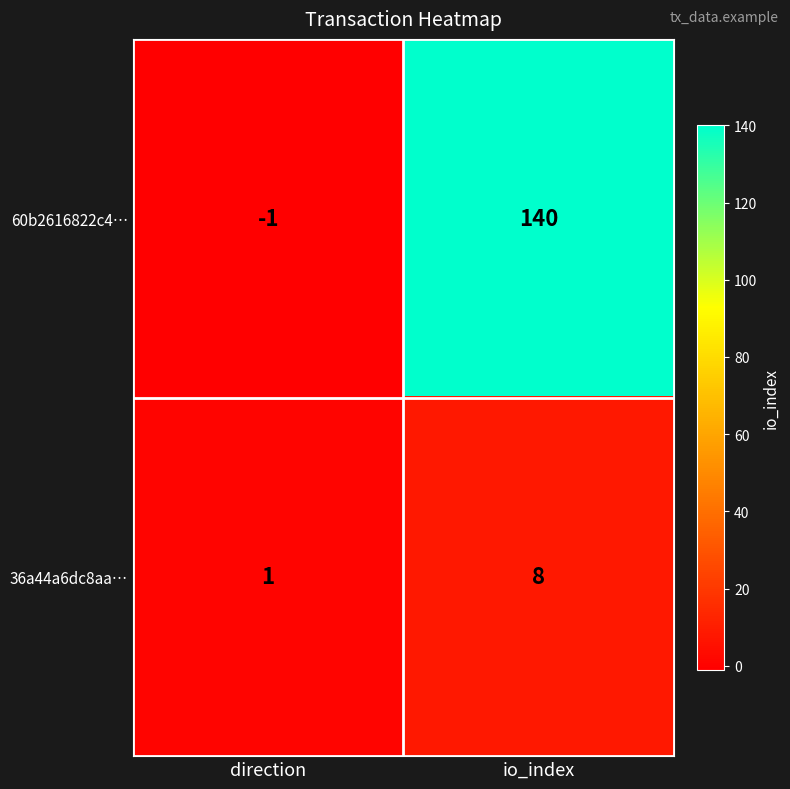

How many positive values does the 60b2616822c4… series have?

1